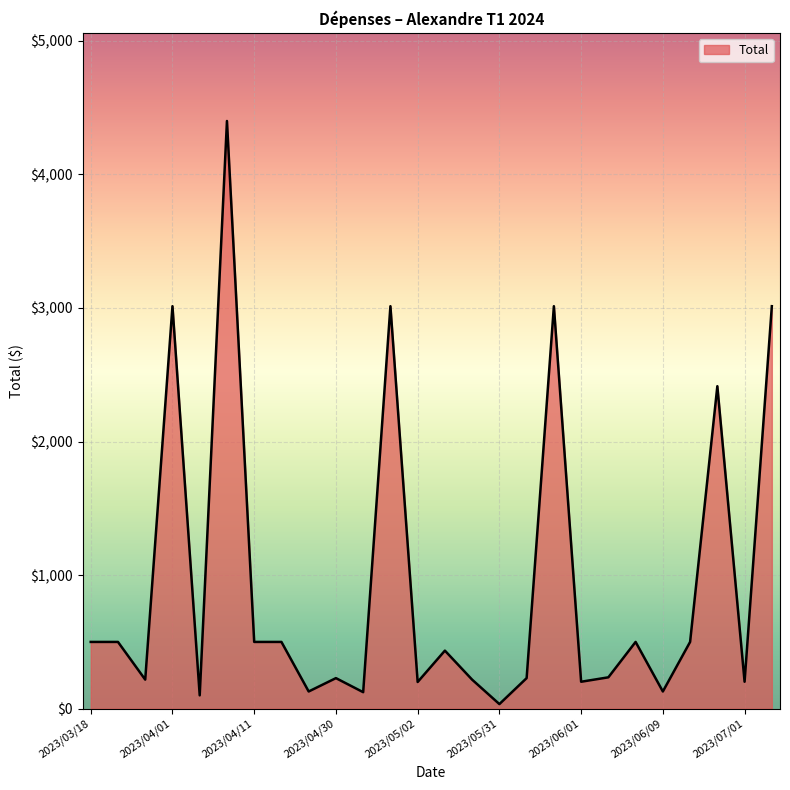

How many lines are shown in the chart?

1